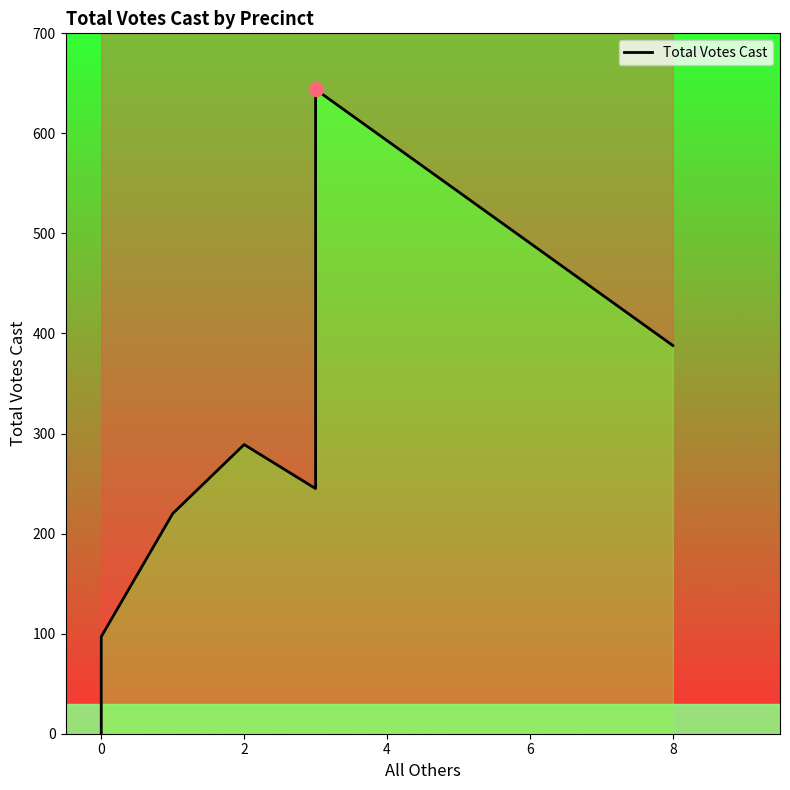

What is the maximum value shown in the chart?

644